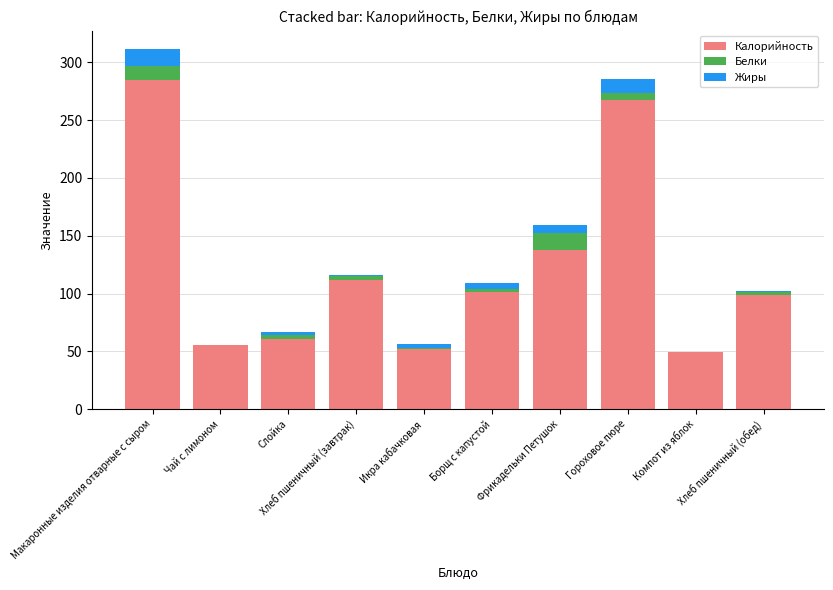

What position from the left is Икра кабачковая?

5